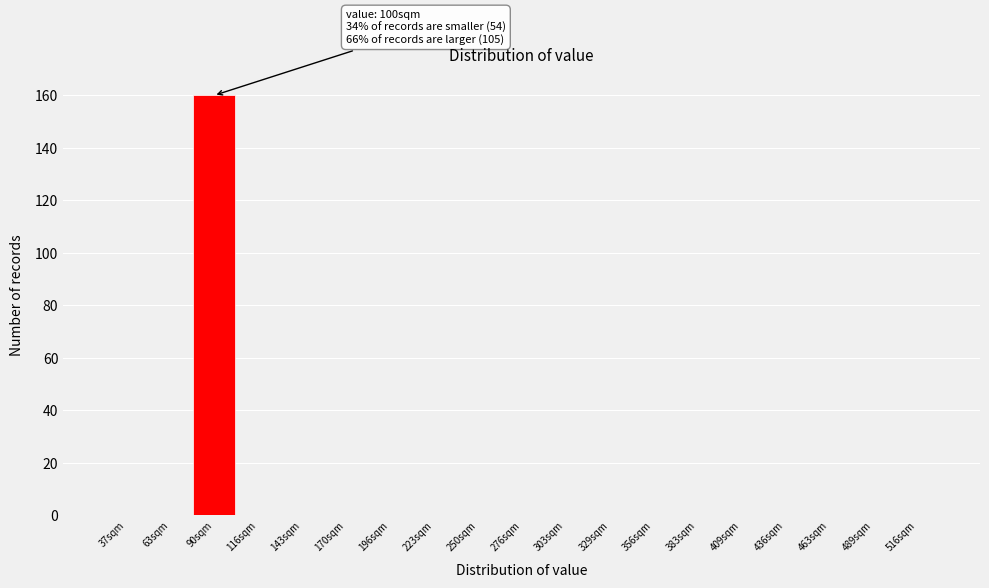

Reading left to right, extract all data points from this chart.

37sqm=0	63sqm=0	90sqm=160	116sqm=0	143sqm=0	170sqm=0	196sqm=0	223sqm=0	250sqm=0	276sqm=0	303sqm=0	329sqm=0	356sqm=0	383sqm=0	409sqm=0	436sqm=0	463sqm=0	489sqm=0	516sqm=0